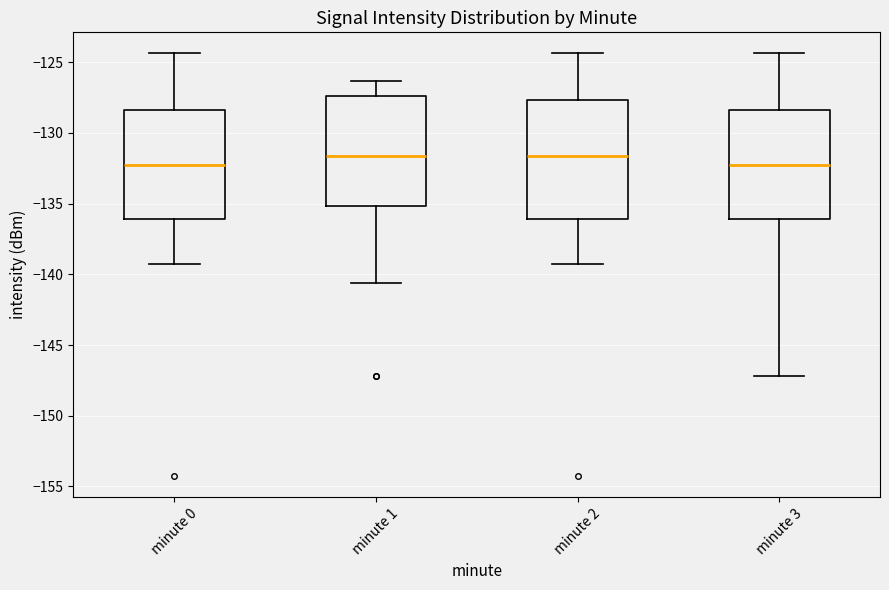

Comparing the boxes themselves (not the whiskers), which one is the tallest?

minute 2